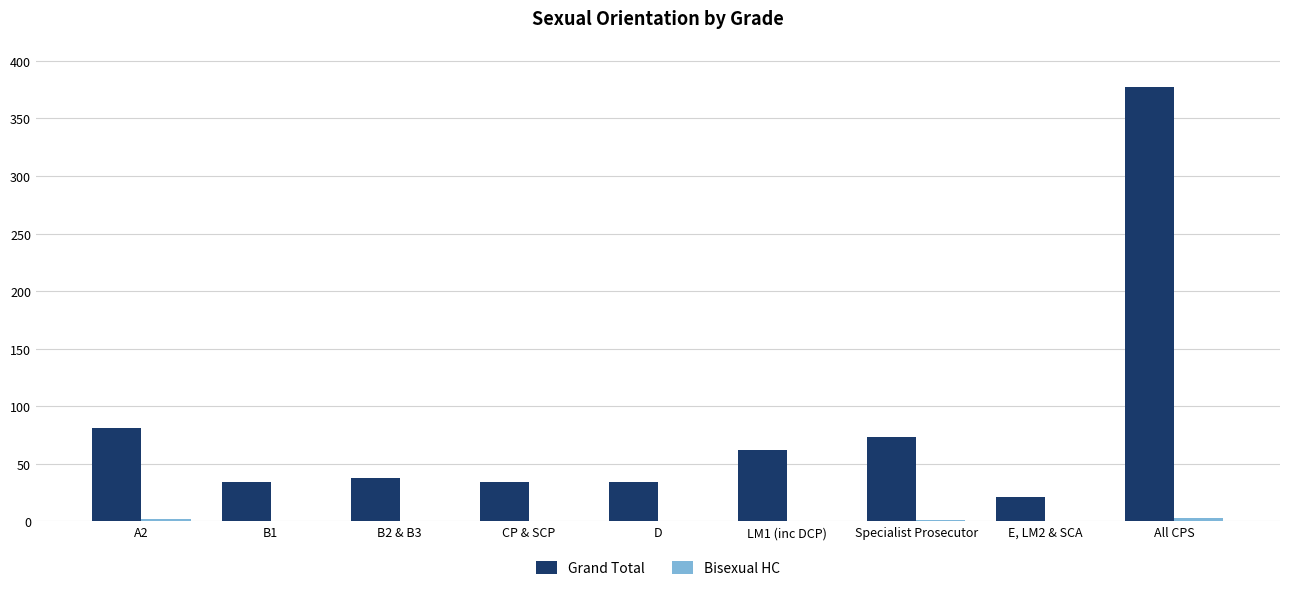

At which category is the sum across all series the highest?

All CPS